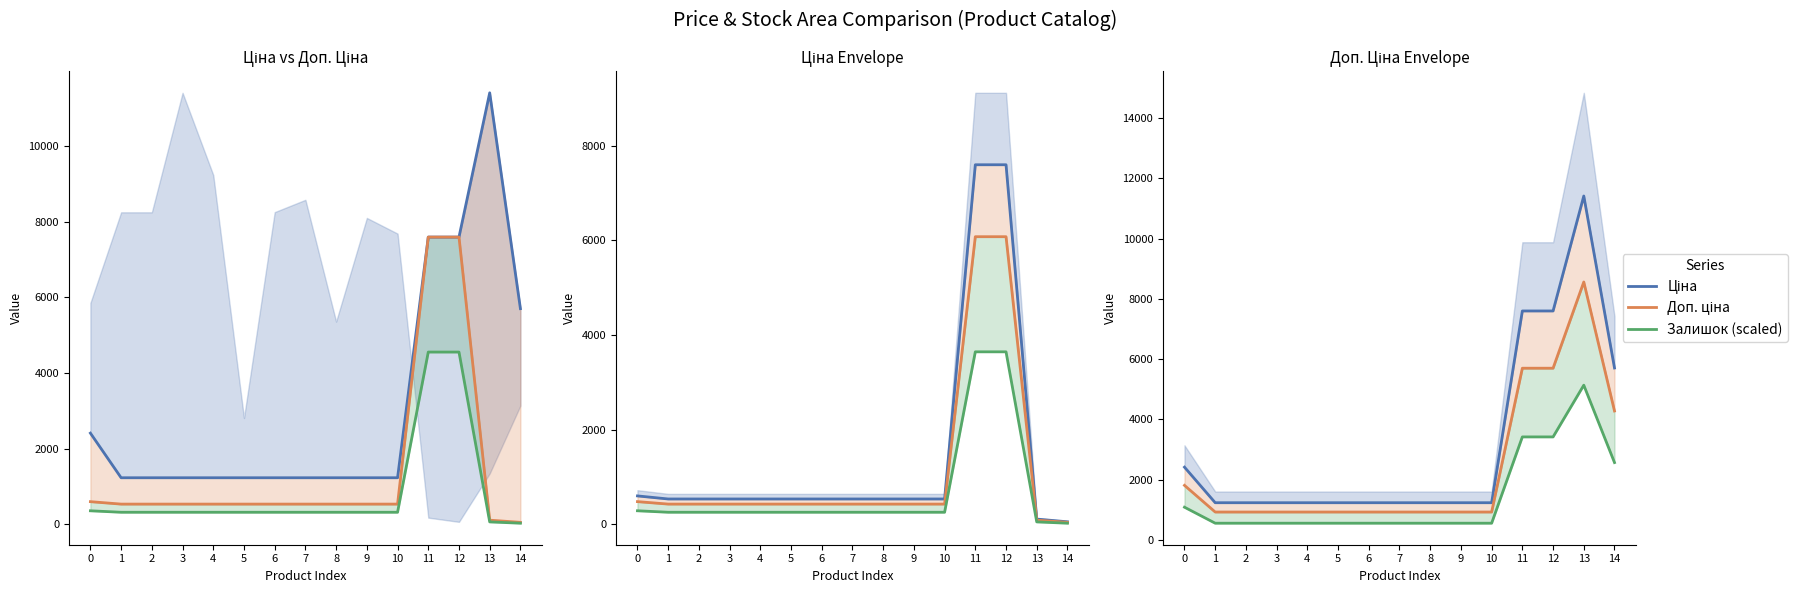

Where is Залишок (scaled) nearest to the value 2845?

14